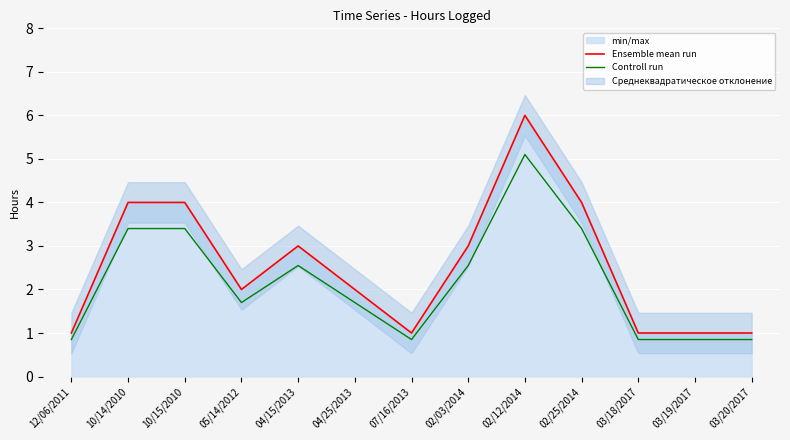

At how many categories does at least one series exceed 1?

8